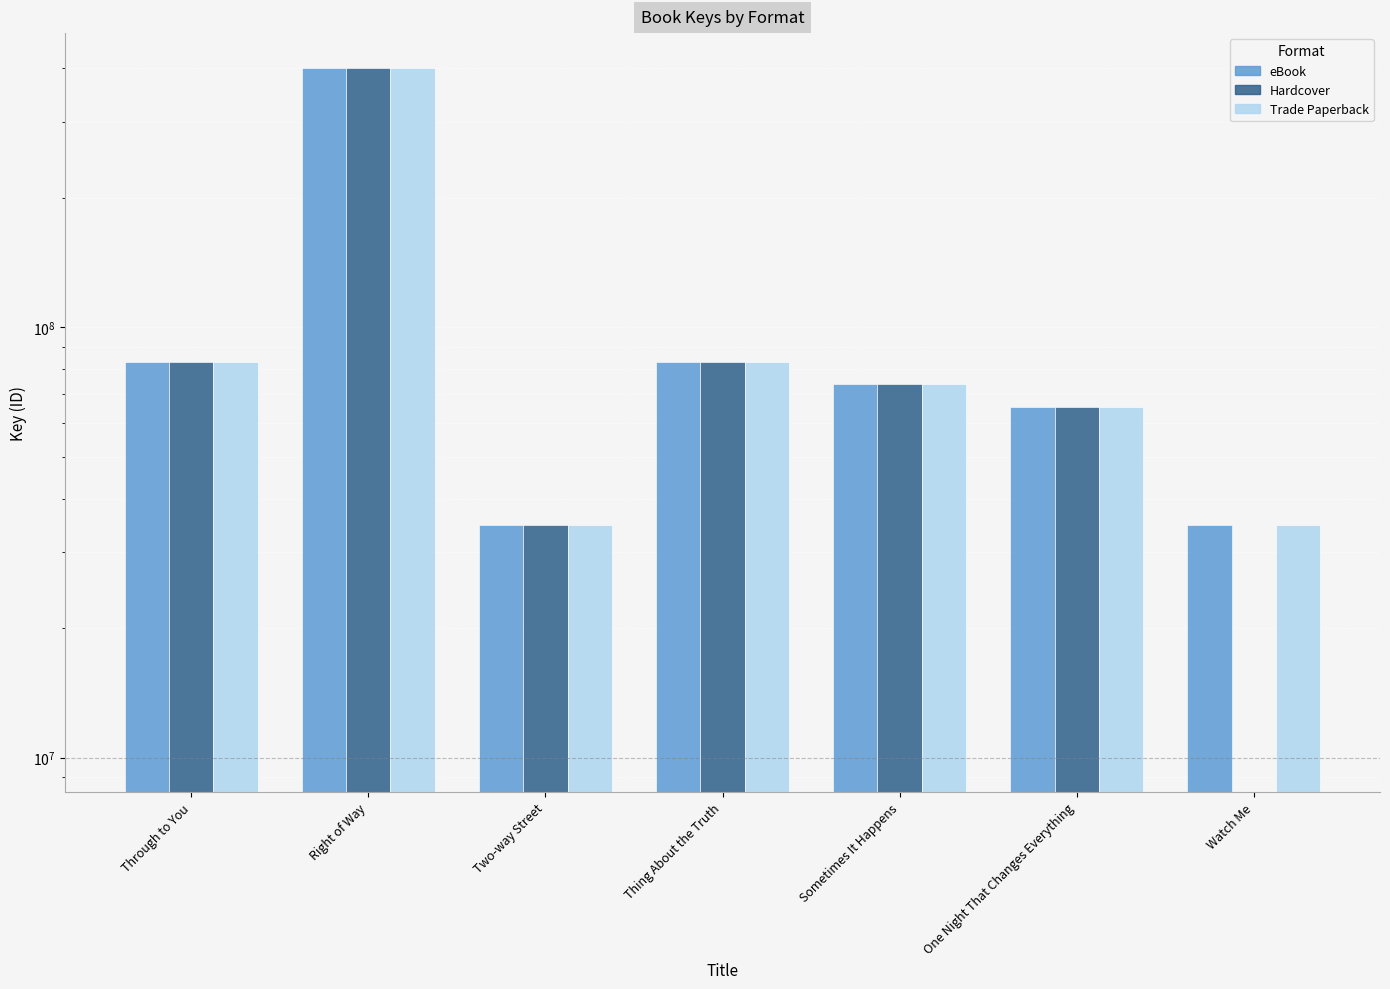

What is the label of the 2nd bar from the right?

One Night That Changes Everything